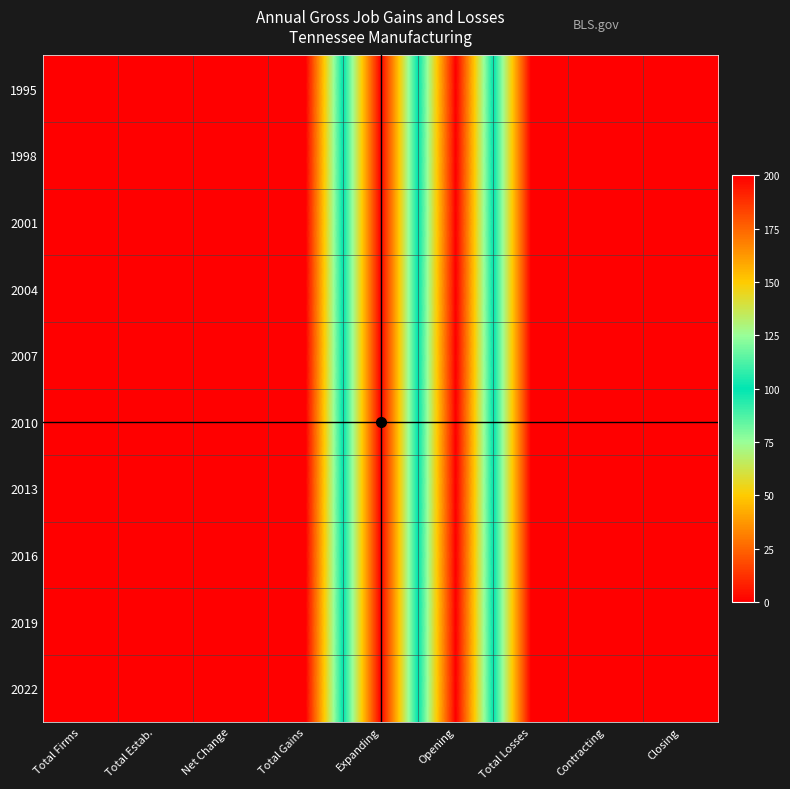

At which category does the chart reach its peak across all series?

Total Firms